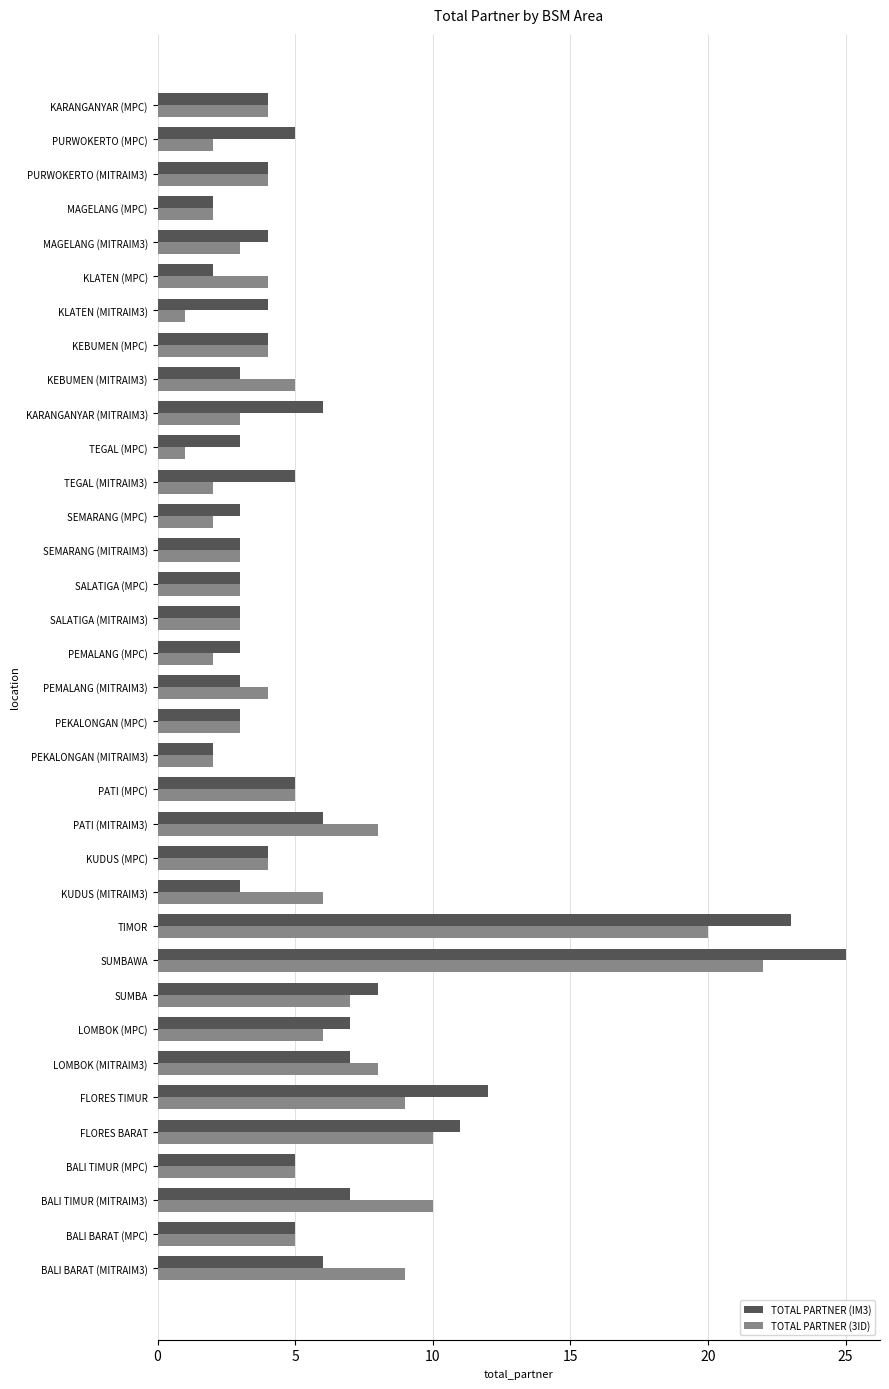

Is it true that TOTAL PARTNER (3ID) equals 9 at BALI BARAT (MITRAIM3)?

True